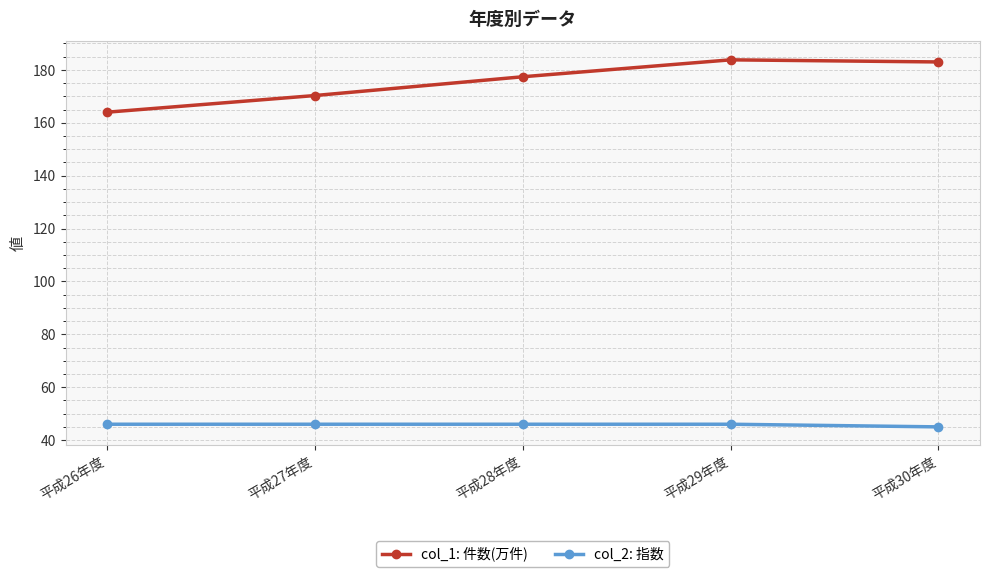

How many data points in col_1: 件数(万件) are above 177?

3